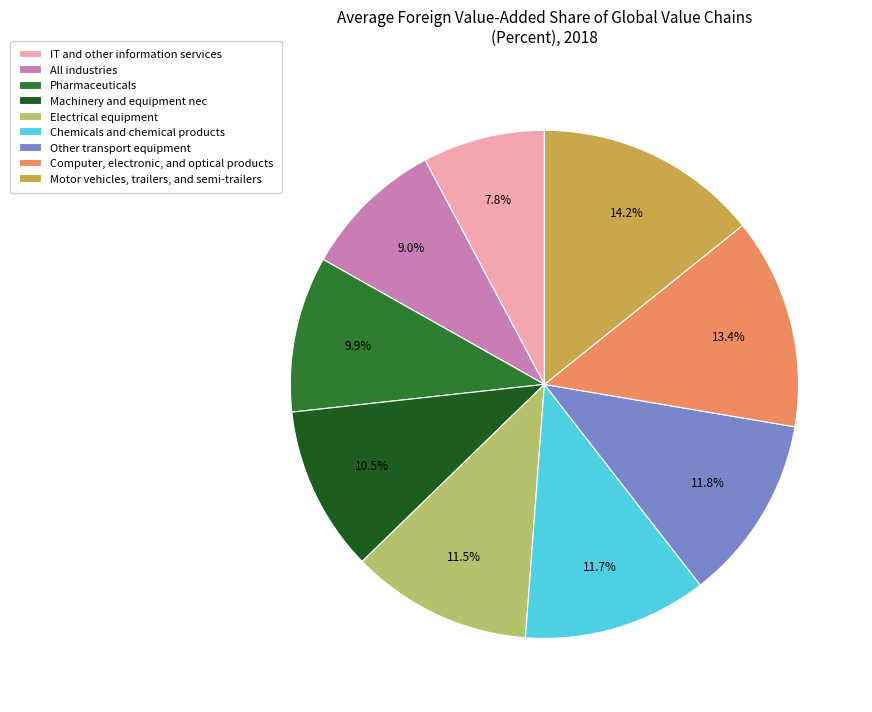

To the nearest percent, what is the average slice percentage?

11%